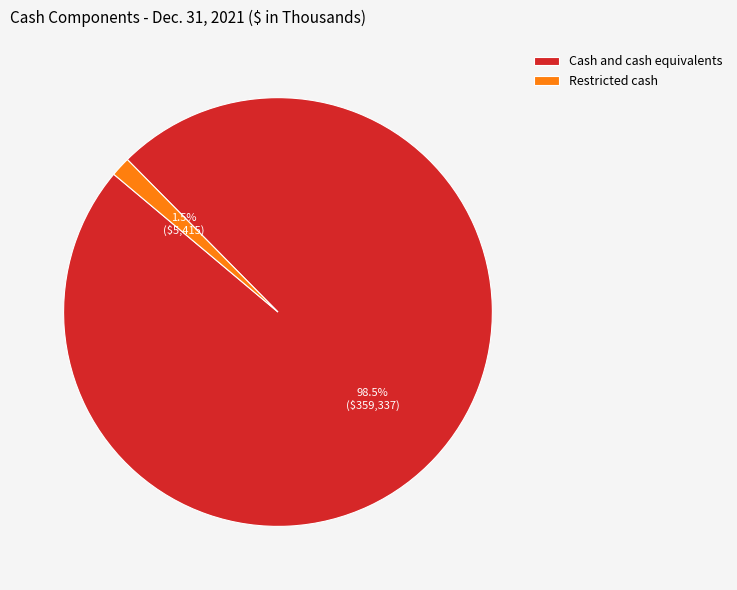

Which category has the smallest portion of the pie?

Restricted cash